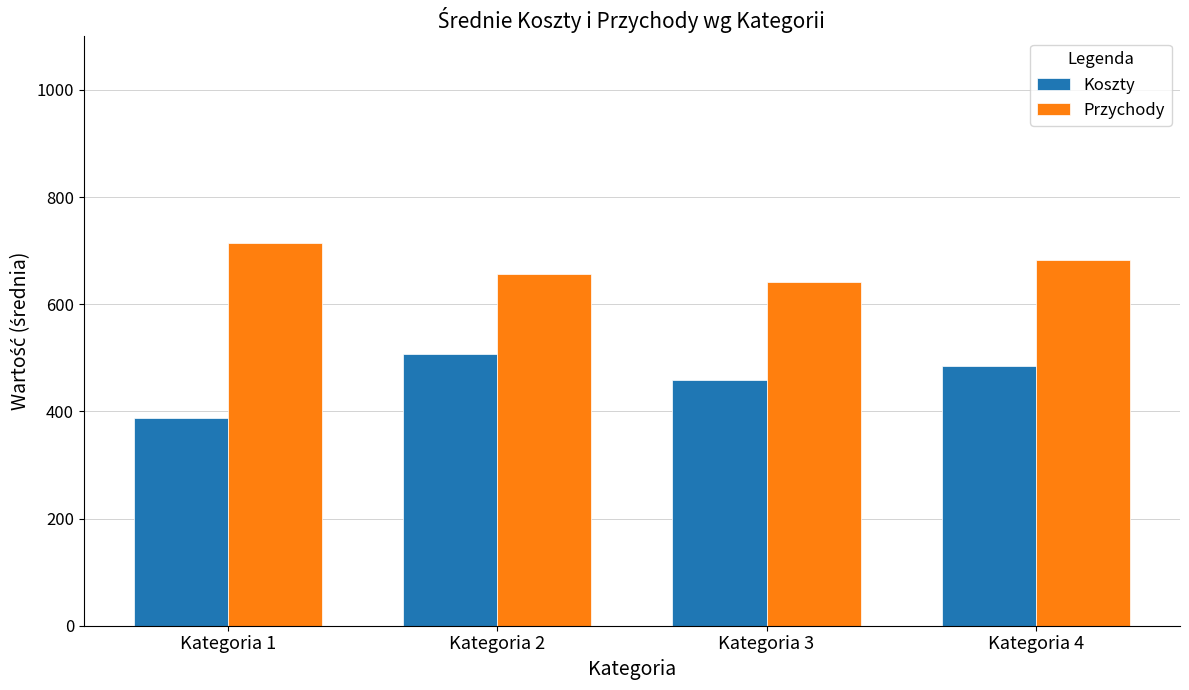

The value of Przychody at Kategoria 2 is 433.6. True or false?

False